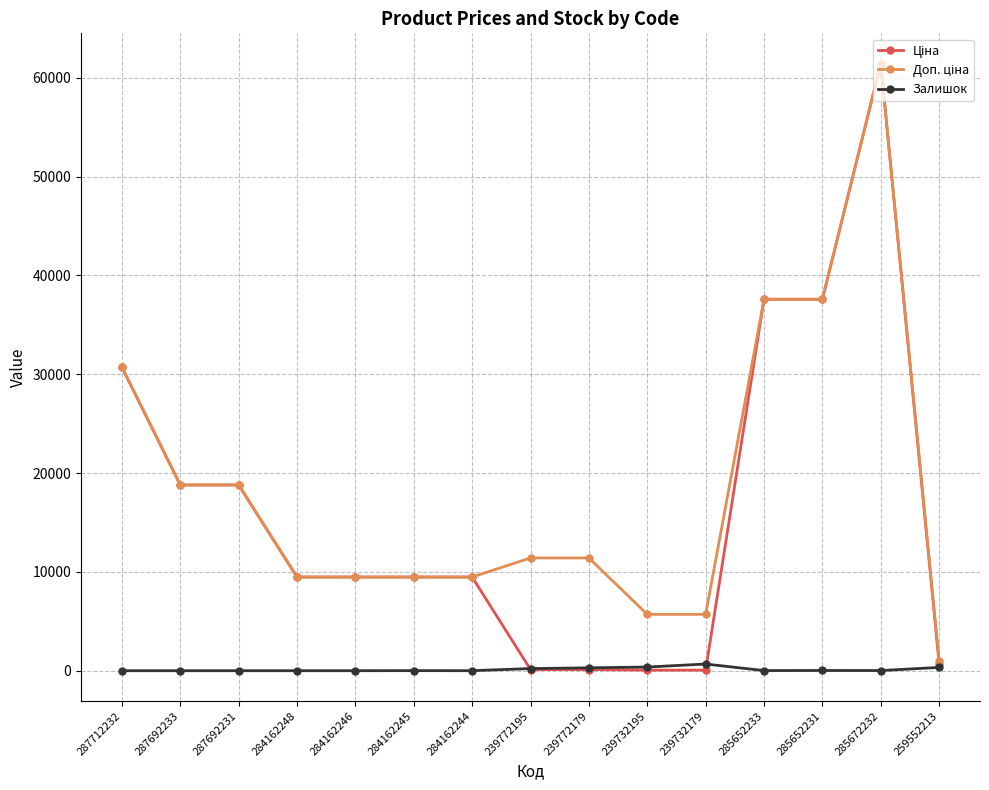

At which category is the sum across all series the highest?

285672232